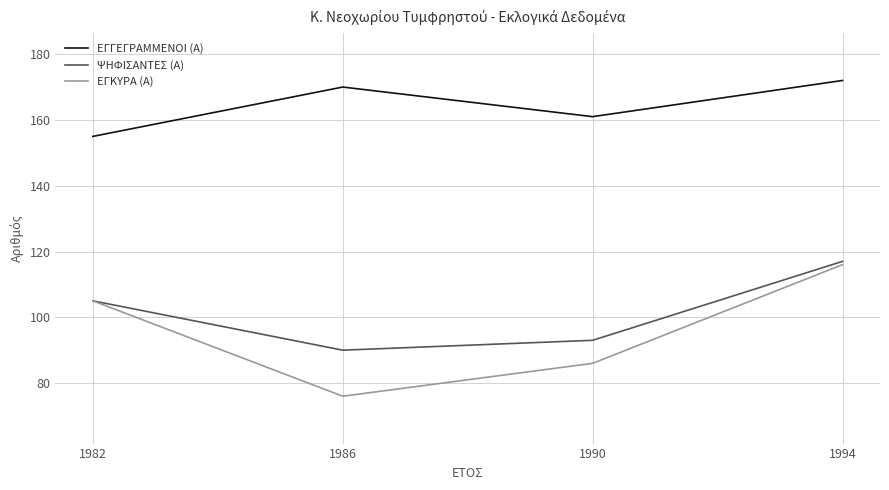

Is it true that ΕΓΓΕΓΡΑΜΜΕΝΟΙ (Α) equals 172 at 1994?

True